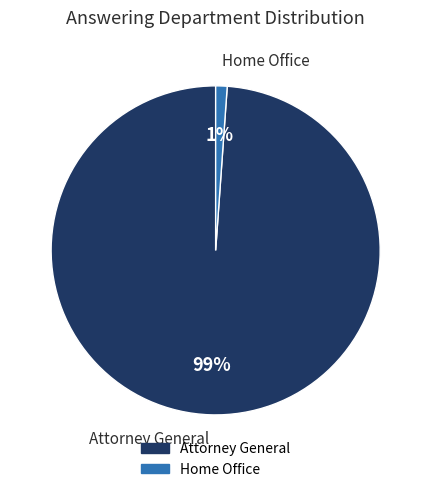

How many segments does this pie chart have?

2